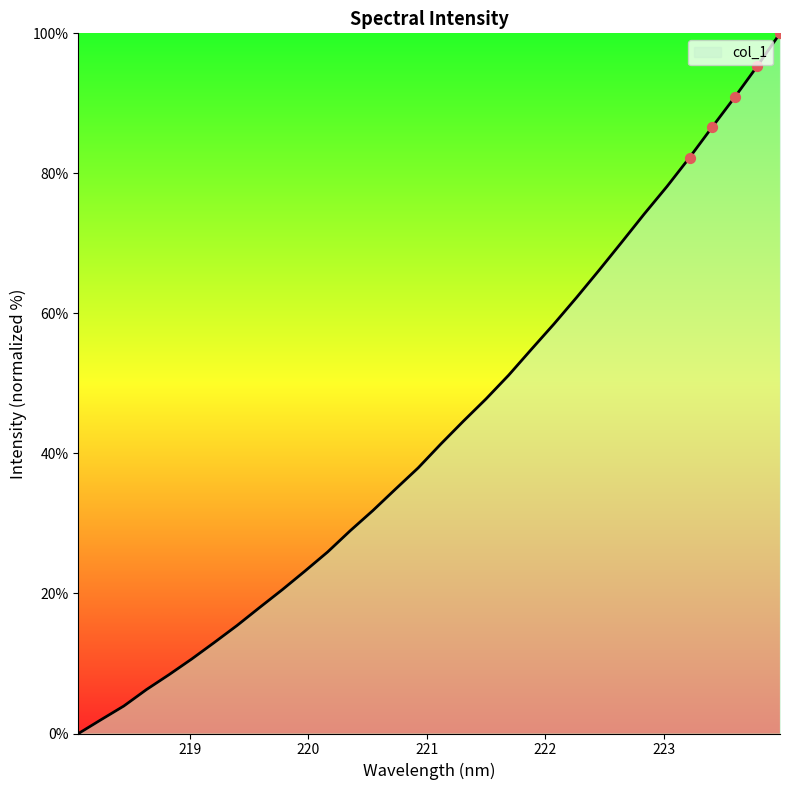

What is the maximum value shown in the chart?

100.0